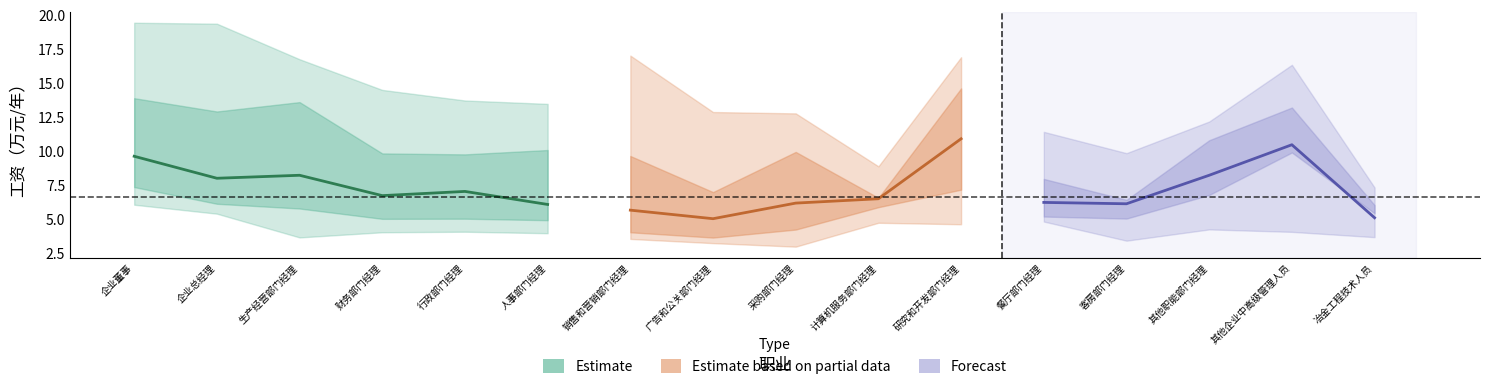

True or false: P25 has a value of 3.2 at 11.

False